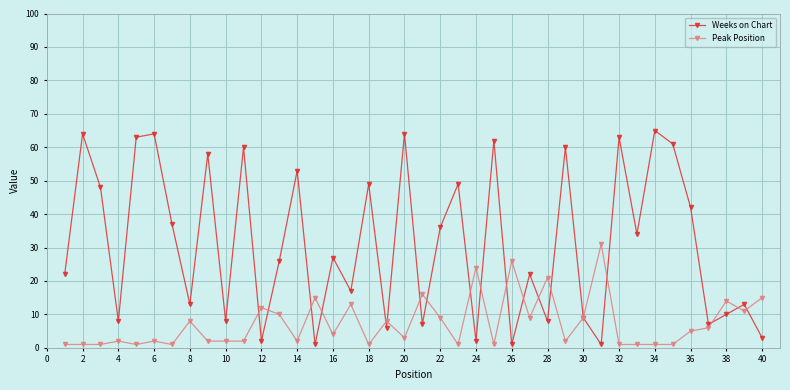

Rank the series by their average value, from highest to lowest.

Weeks on Chart, Peak Position